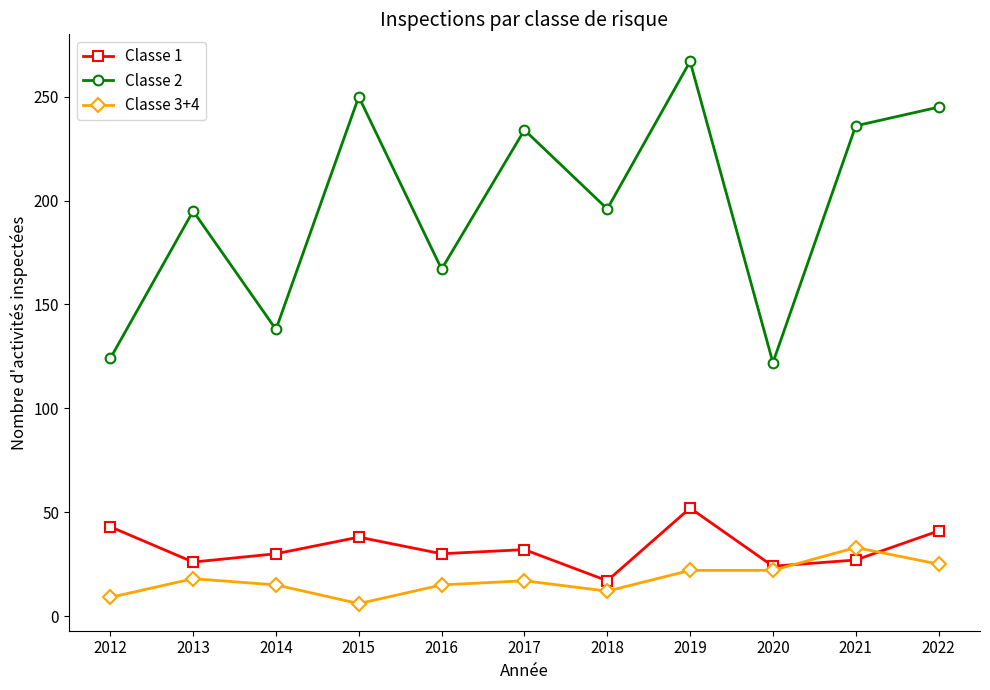

What is the value of the Classe 2 point at the 1st from the left?

124